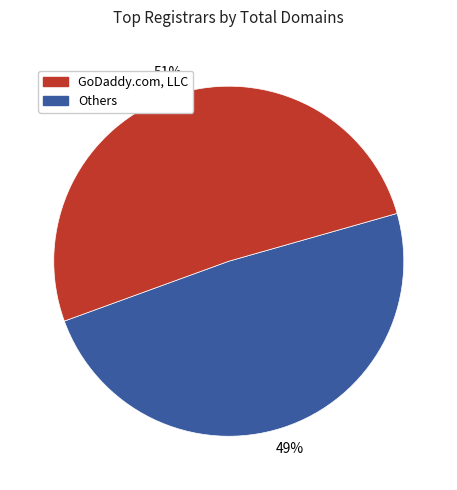

To the nearest percent, what is the average slice percentage?

50%